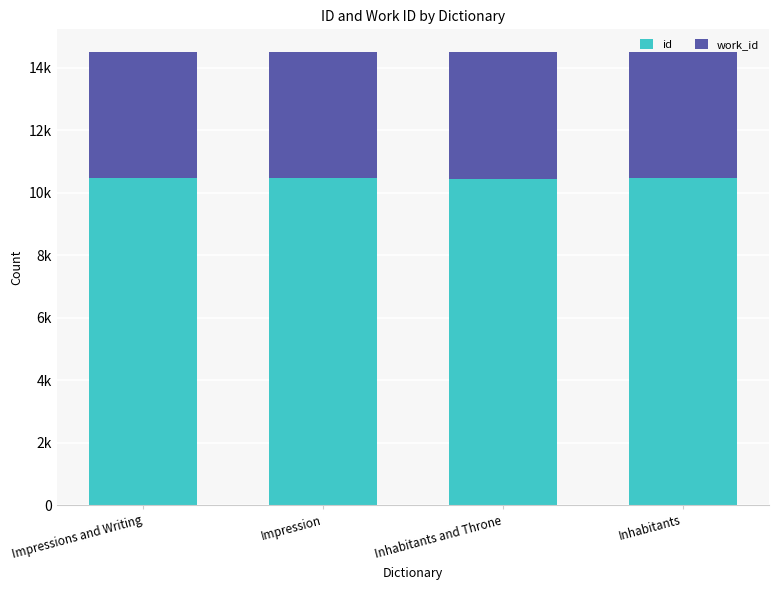

Which series has the largest total across all categories?

id